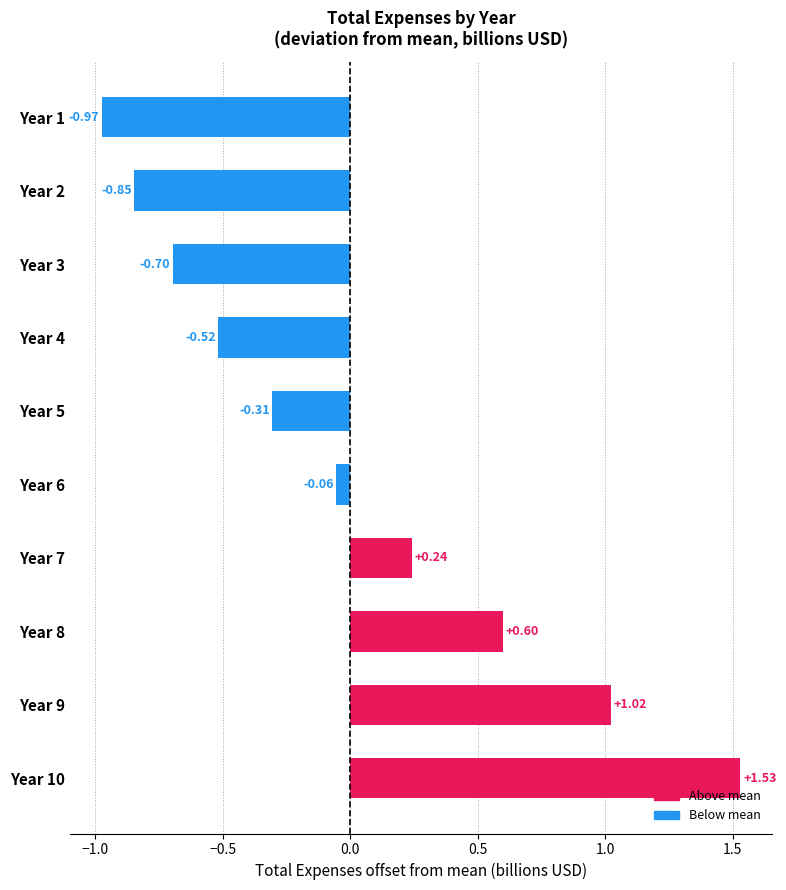

Does the chart contain any negative values?

Yes